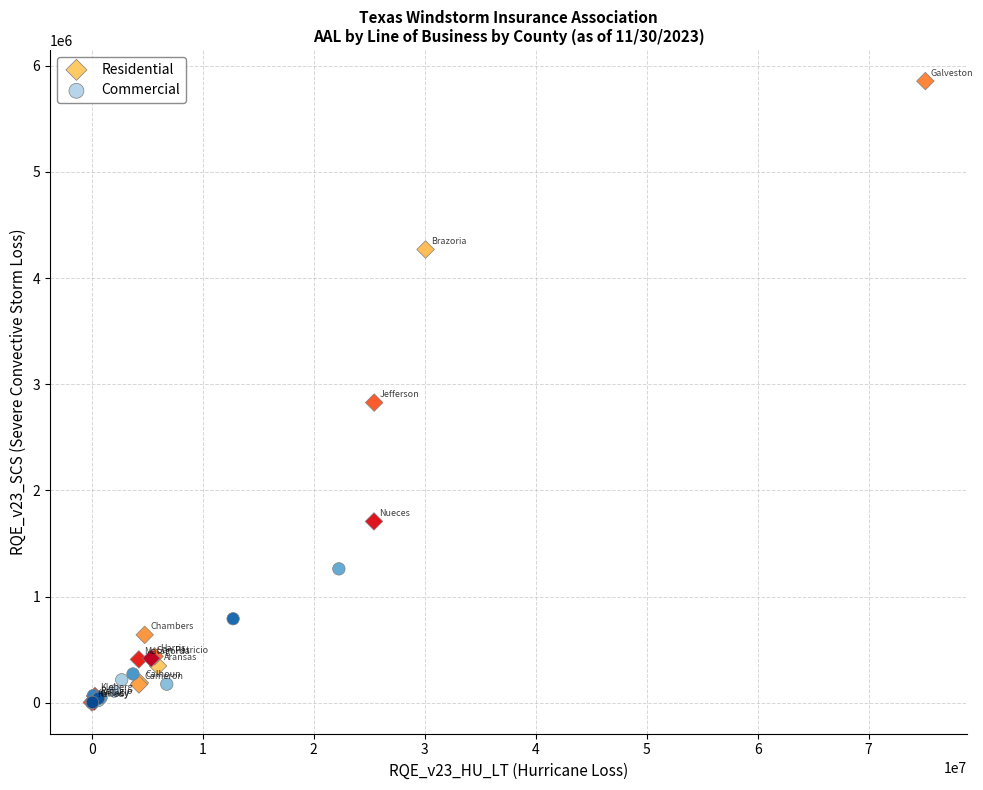

Which series has the widest spread of Y values?

Residential